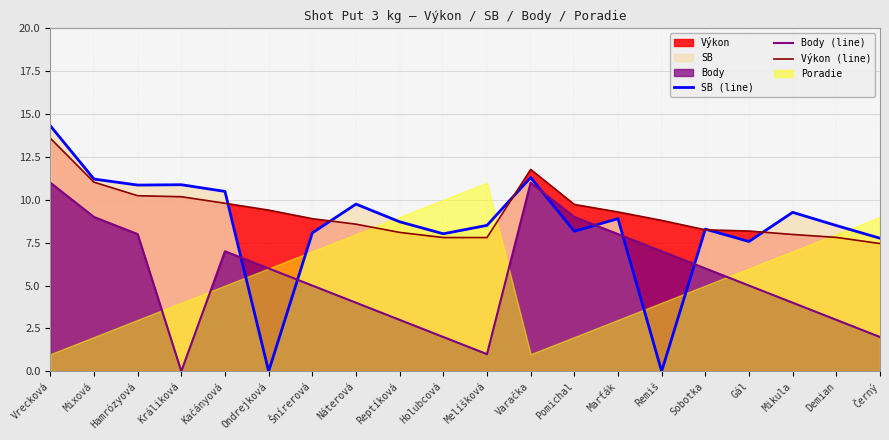

At Černý, list the series in order from smallest to largest.

Body (line), Výkon (line), SB (line)